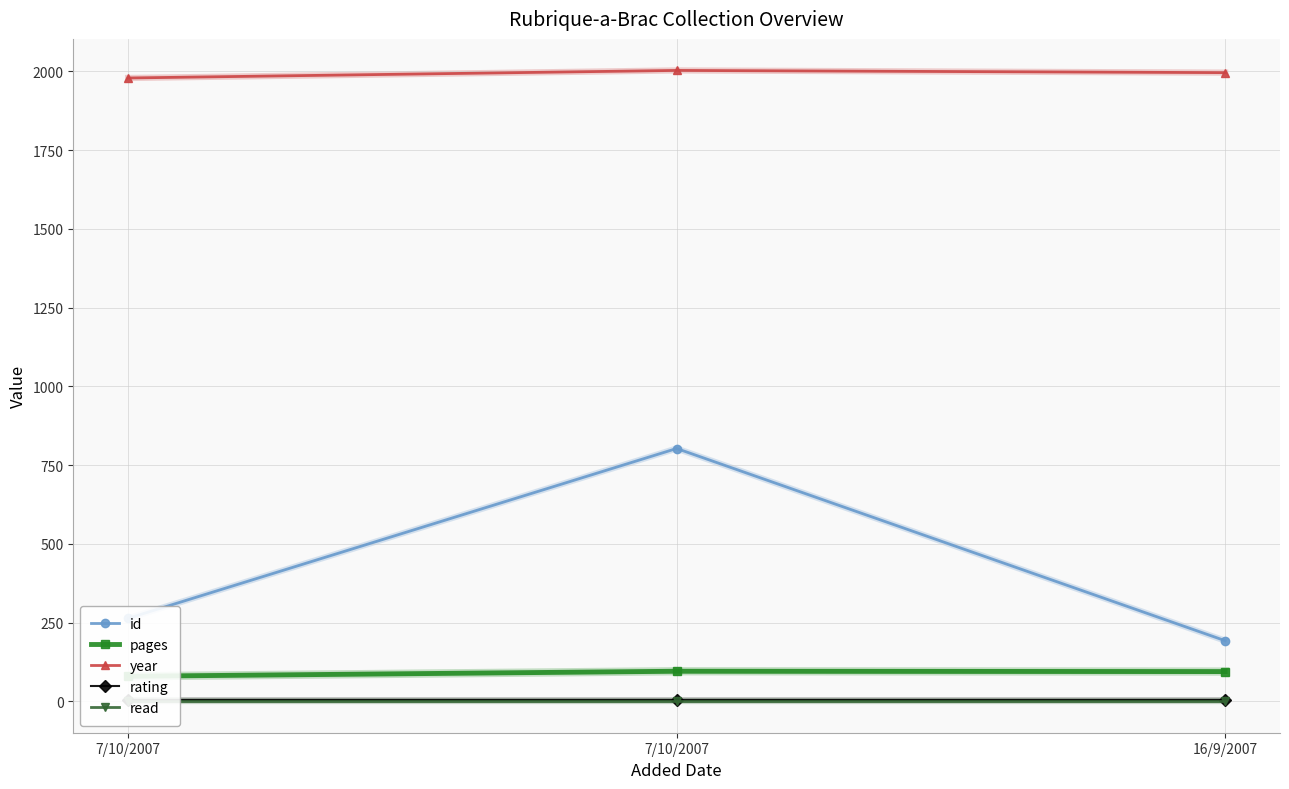

Reading right to left, extract all data points from this chart.

id: 193	803	264
pages: 95	96	80
year: 1996	2003	1979
rating: 5	5	5
read: 1	1	1